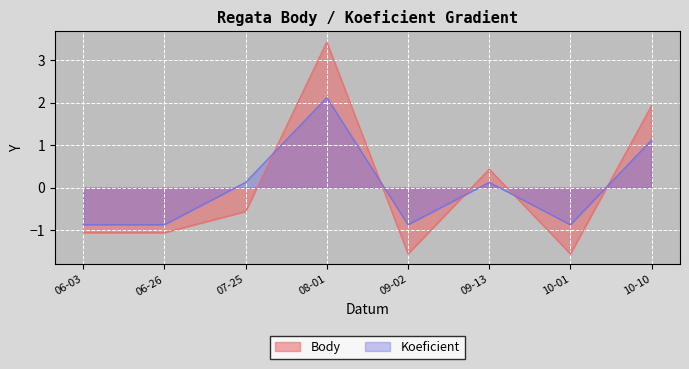

What is the difference between the highest and lowest values at 06-03?

0.2